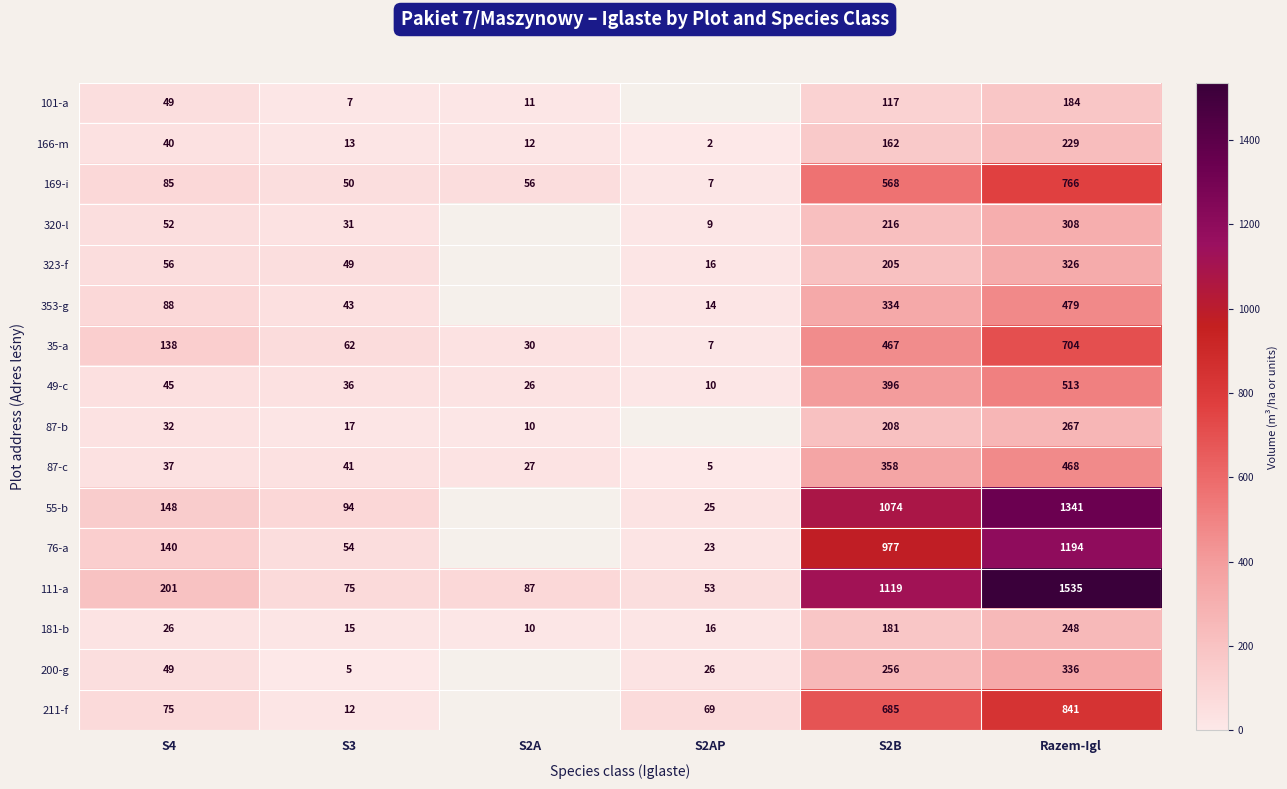

What is the difference between the 49-c values at S2B and S2A?

370